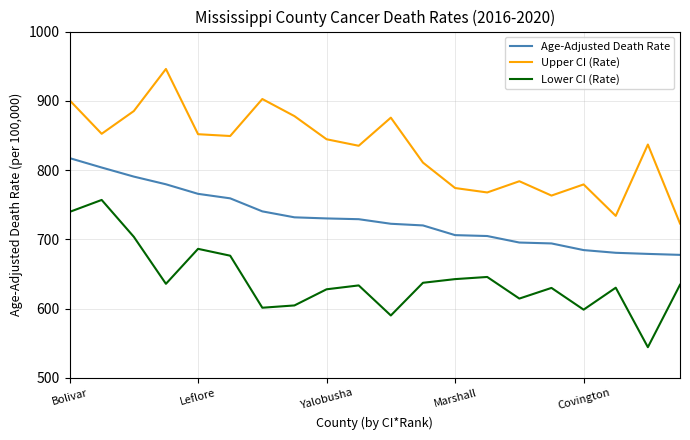

Which series has the largest total across all categories?

Upper CI (Rate)